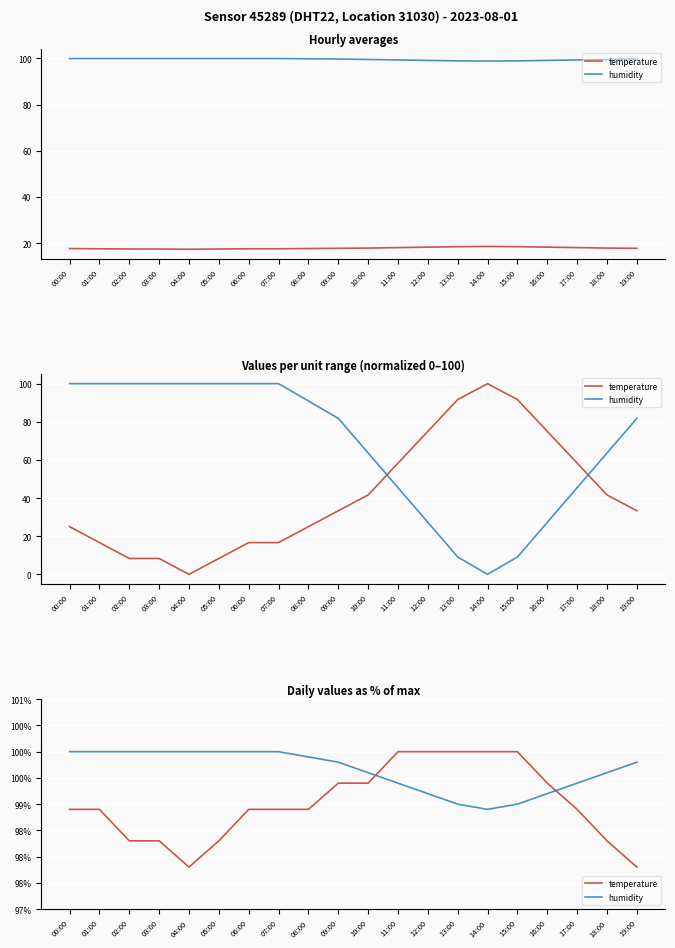

True or false: temperature has a value of 171.2 at 15:00.

False